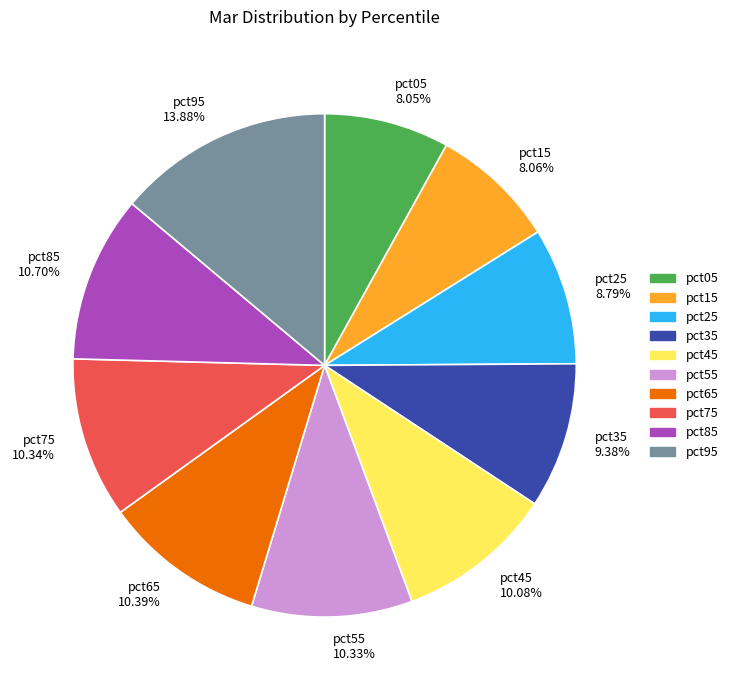

How many slices are in this pie chart?

10